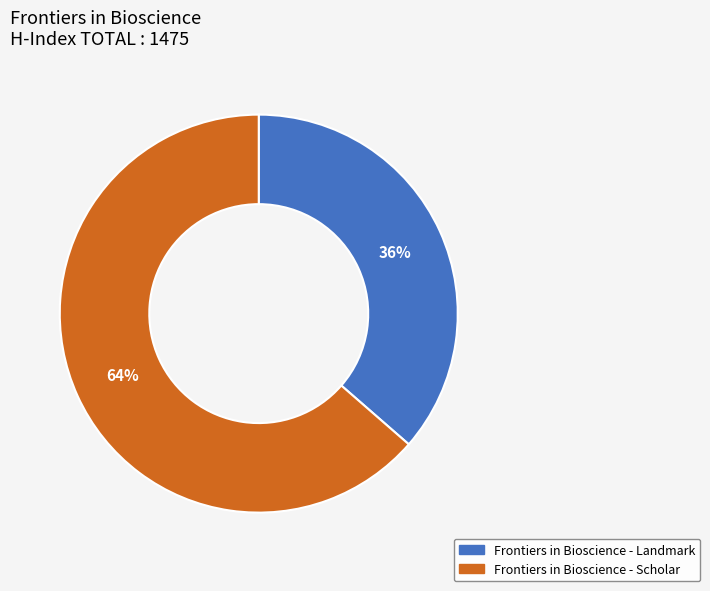

Is Frontiers in Bioscience - Scholar the majority of the pie?

Yes